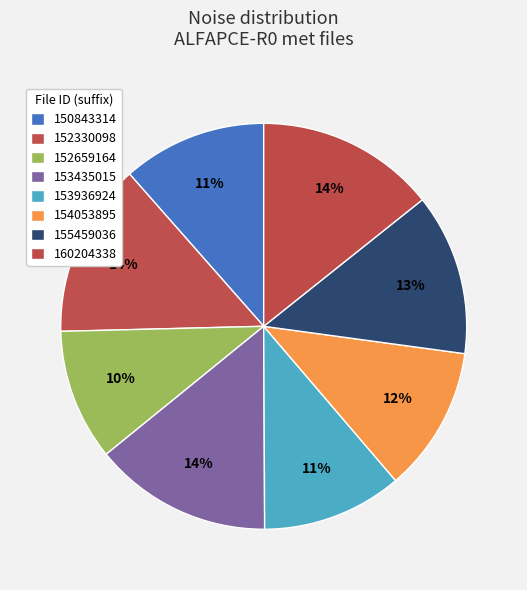

Rank the categories by value from highest to lowest.

20180322160204338, 20180322153435015, 20180322152330098, 20180322155459036, 20180322154053895, 20180322150843314, 20180322153936924, 20180322152659164